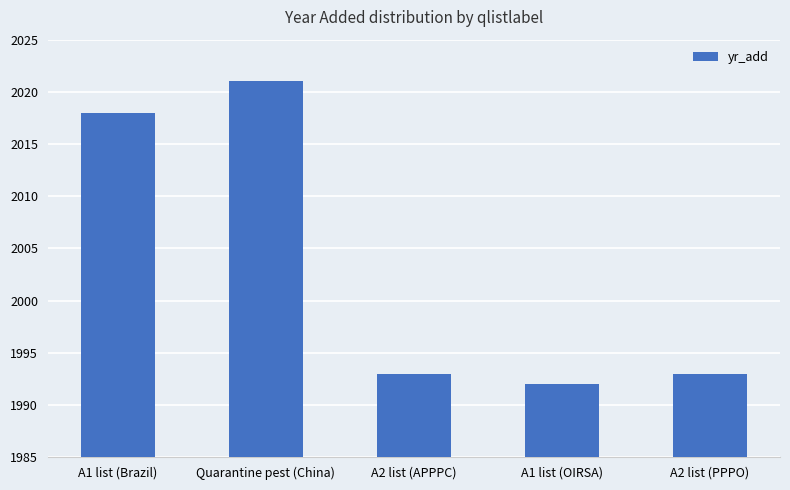

Reading left to right, extract all data points from this chart.

A1 list (Brazil)=2018	Quarantine pest (China)=2021	A2 list (APPPC)=1993	A1 list (OIRSA)=1992	A2 list (PPPO)=1993